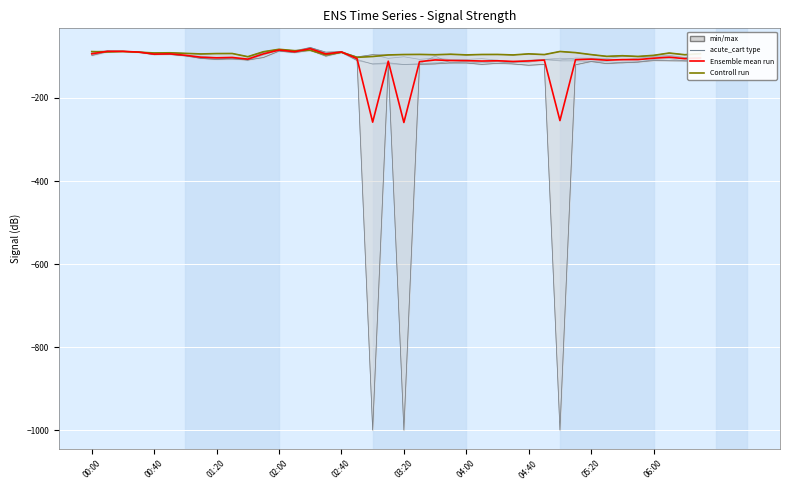

In Ensemble mean run, how many points are lower than both neighbors (excluding endpoints)?

12